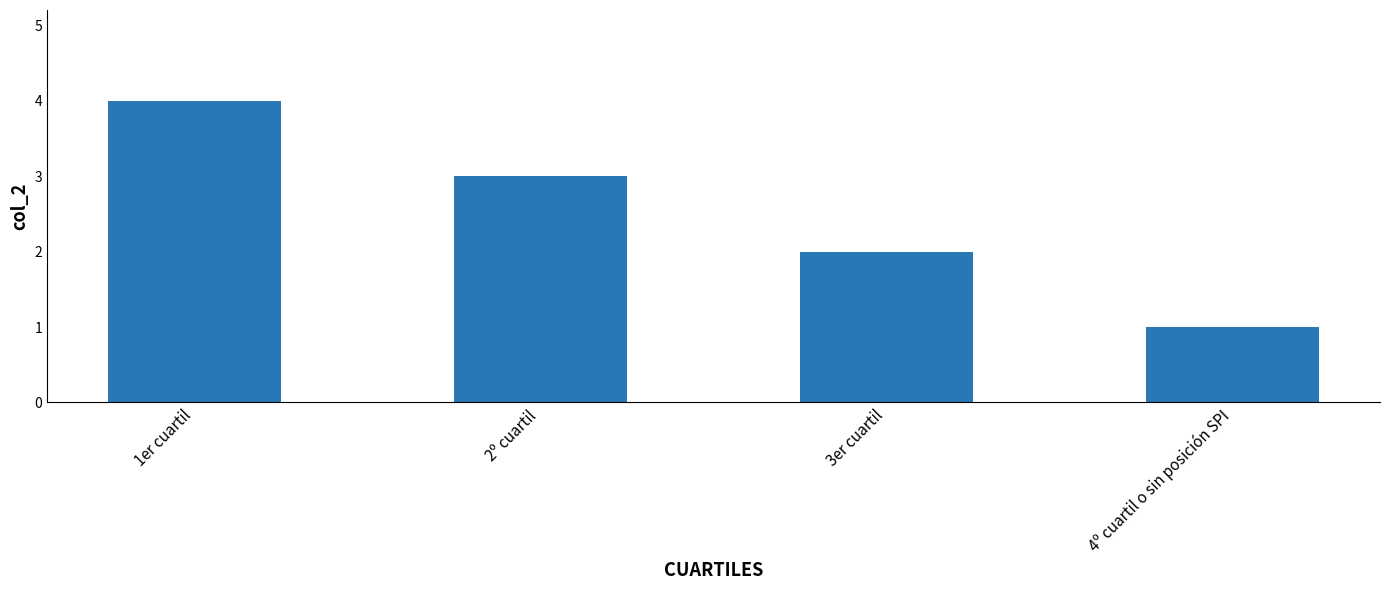

Reading right to left, list all the values displayed in this chart.

4º cuartil o sin posición SPI=1	3er cuartil=2	2º cuartil=3	1er cuartil=4